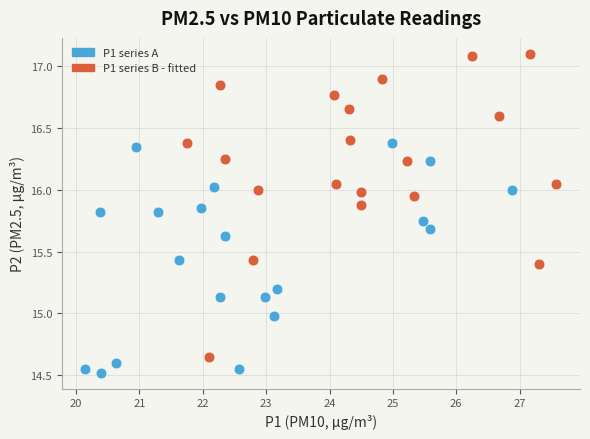

Which series has the widest spread of Y values?

P1 series B - fitted